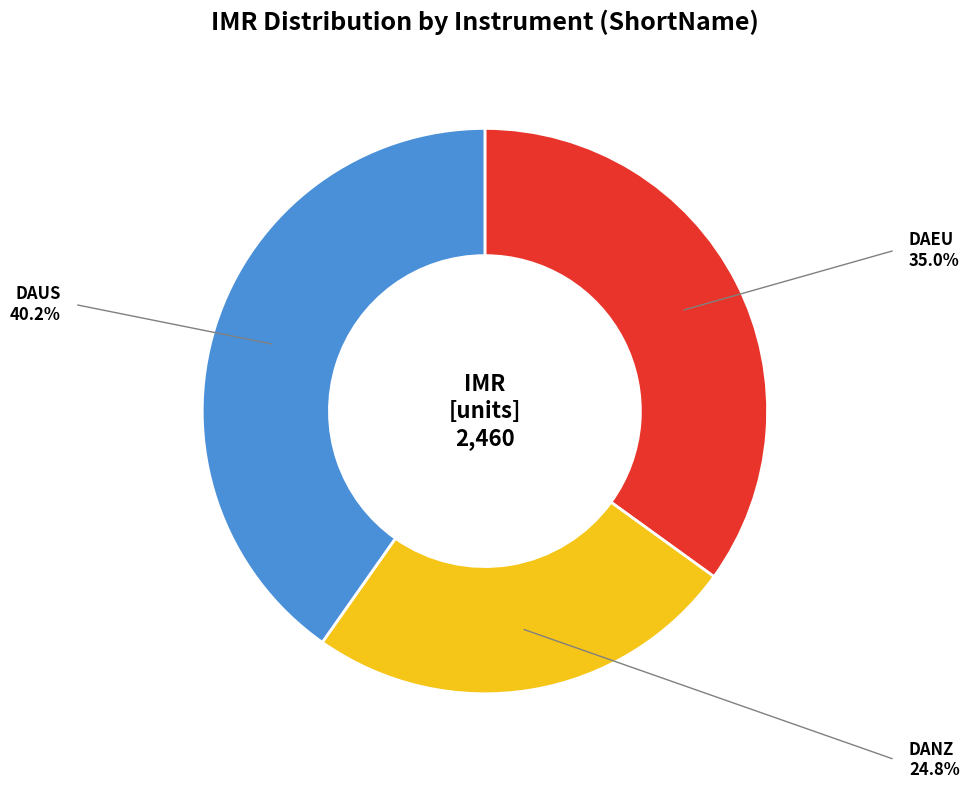

Which has a higher value, DAEU or DAUS?

DAUS